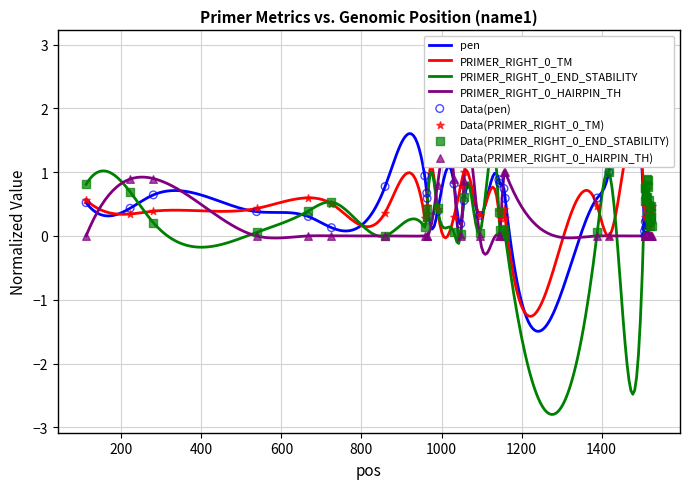

Is the value of PRIMER_RIGHT_0_END_STABILITY at 1400 greater than the value of PRIMER_RIGHT_0_TM at 800?

No